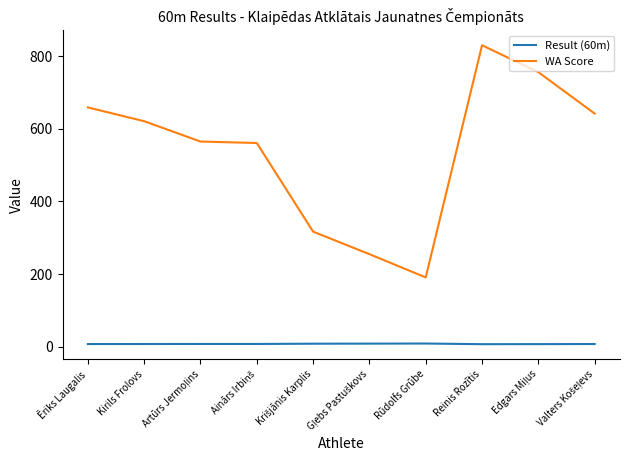

Does the chart display data point markers on the line(s)?

No